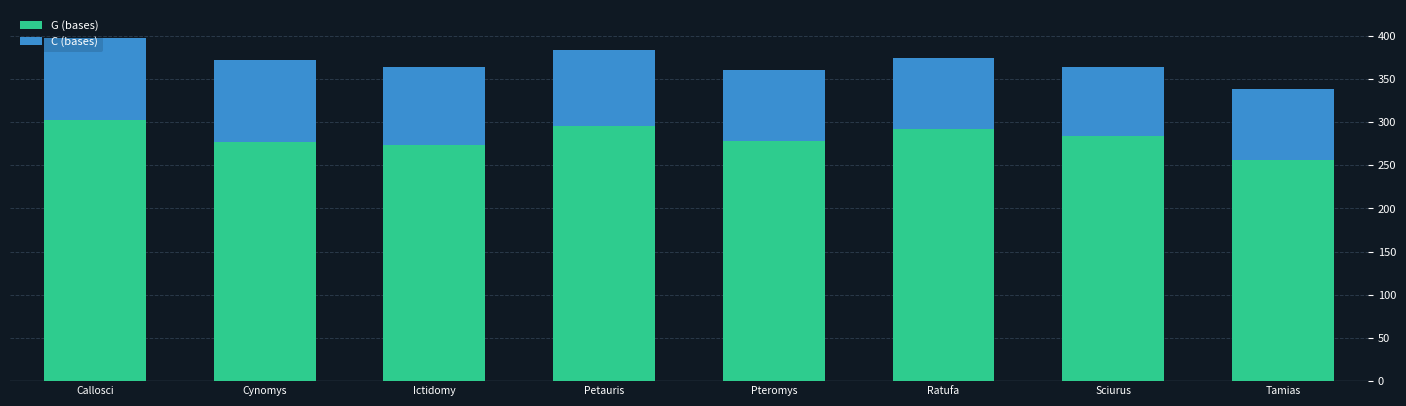

Read the G (bases) value at Tamias.

256